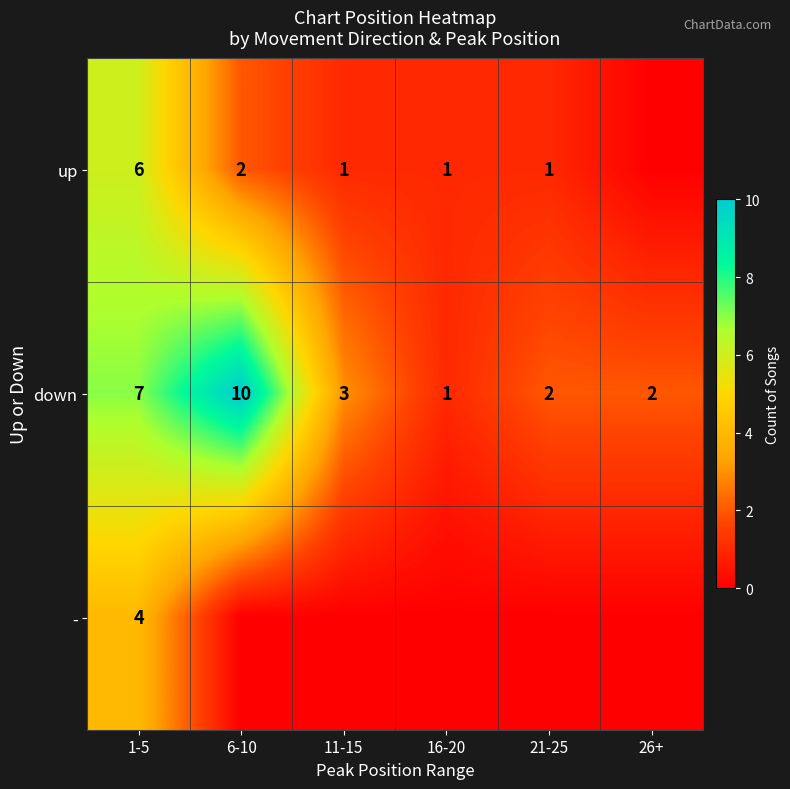

What is the difference between the up values at 11-15 and 1-5?

5